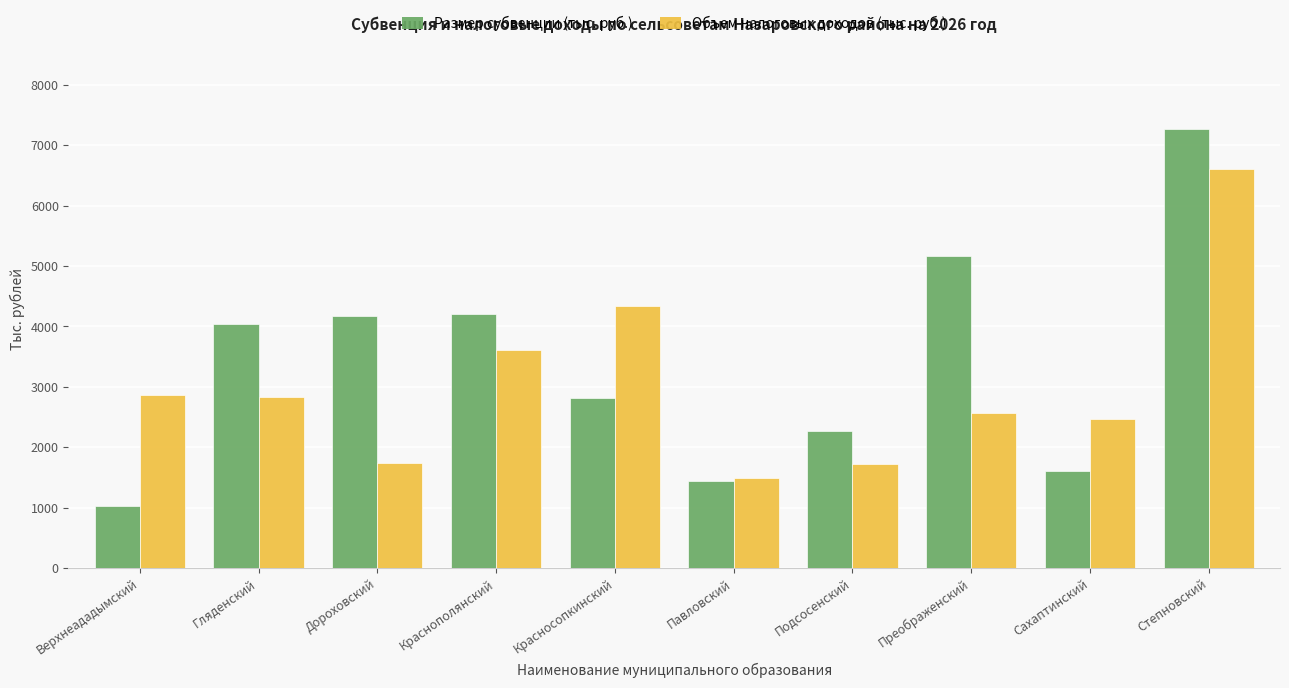

What is the average value of the Размер субвенции (тыс. руб.) series?

3398.5